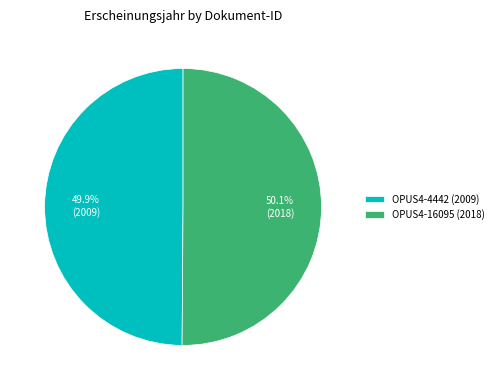

What is the ratio of the value at OPUS4-16095 to the value at OPUS4-4442?

1.0